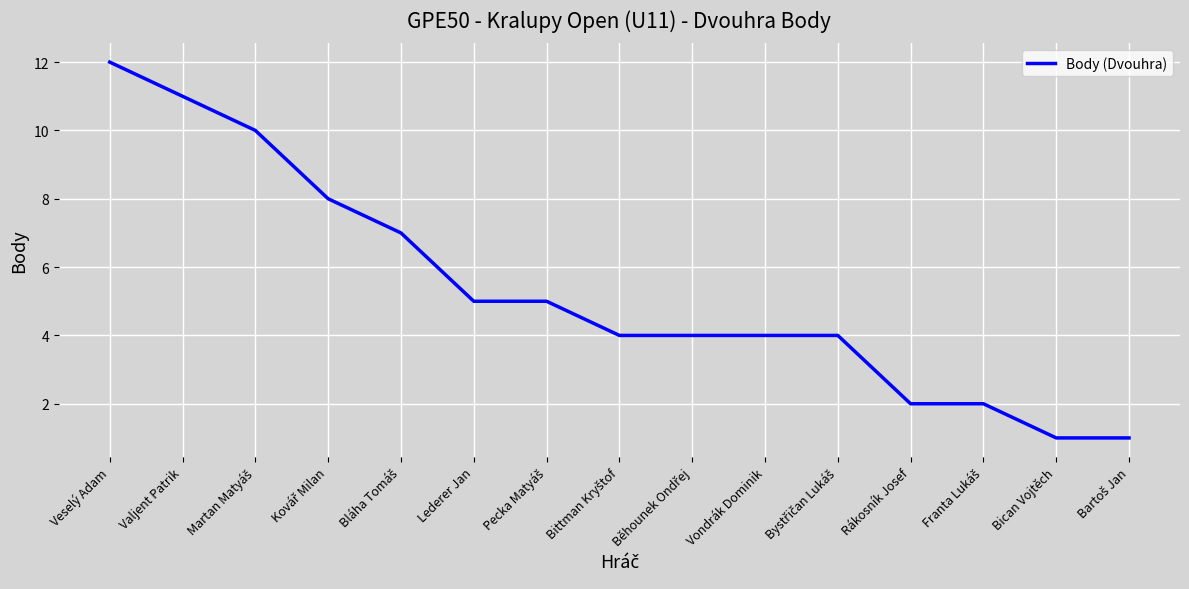

True or false: the data shows 1 at Lederer Jan.

False